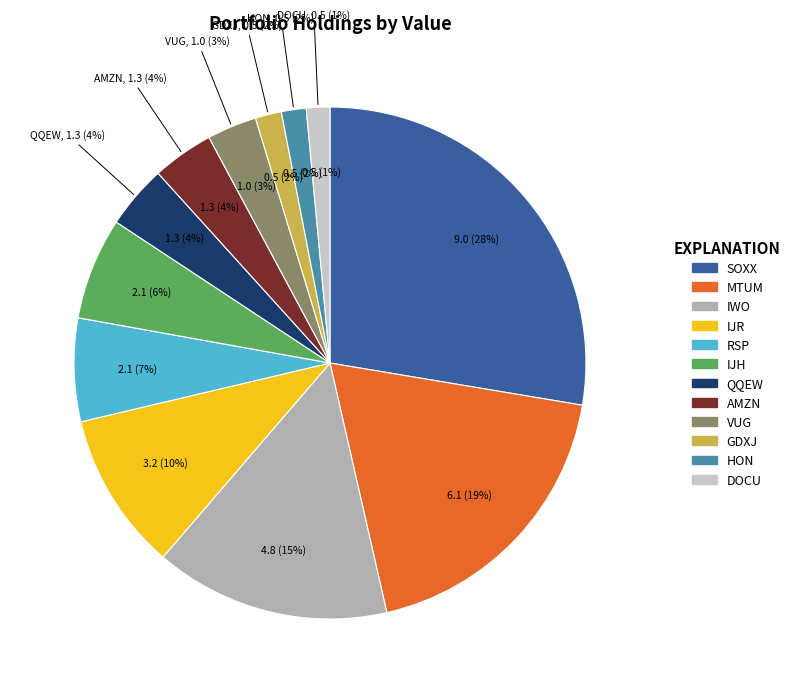

What percentage is the DOCU slice, to the nearest percent?

1%